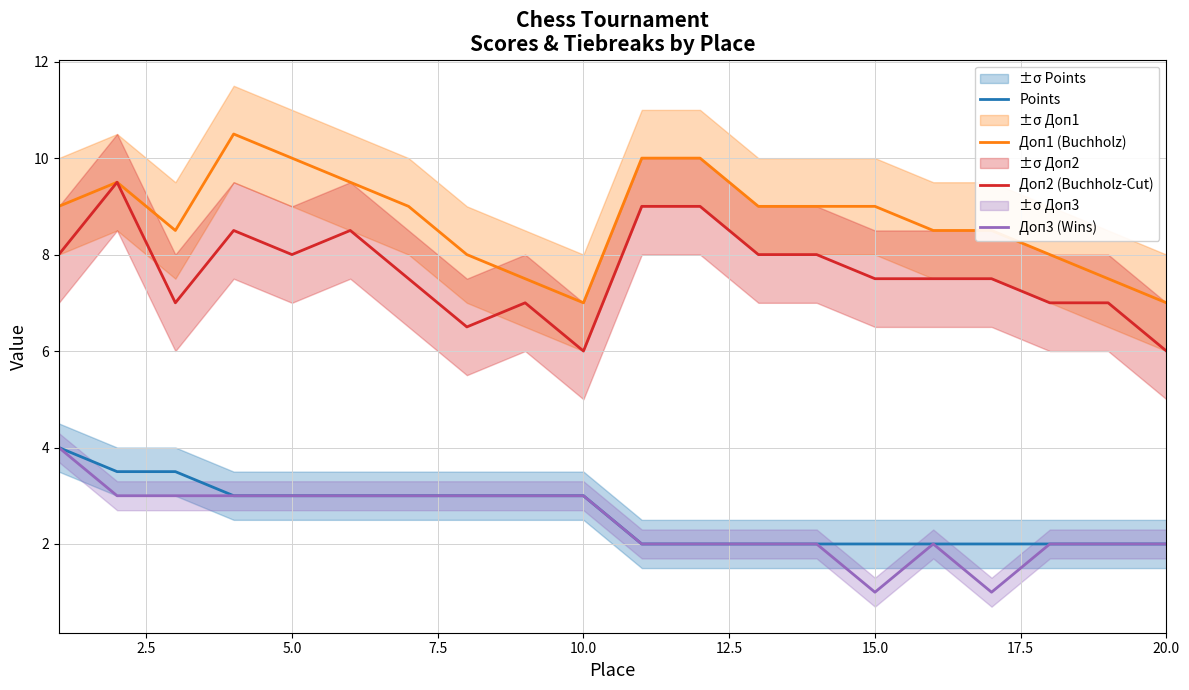

Does the chart have visible grid lines?

Yes